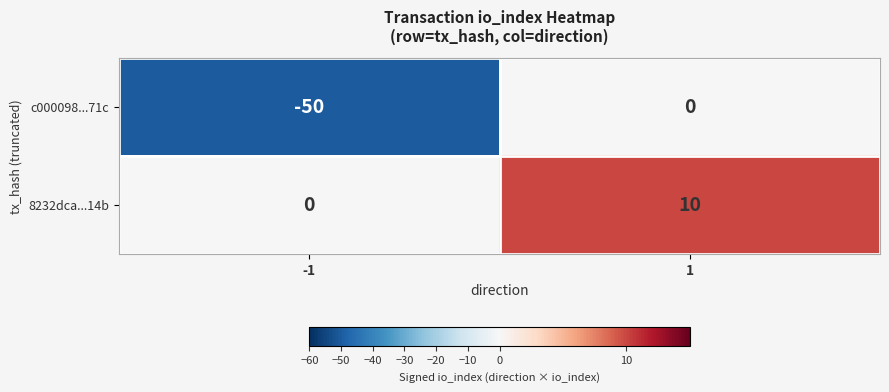

What is the average value of the 8232dca...14b series?

5